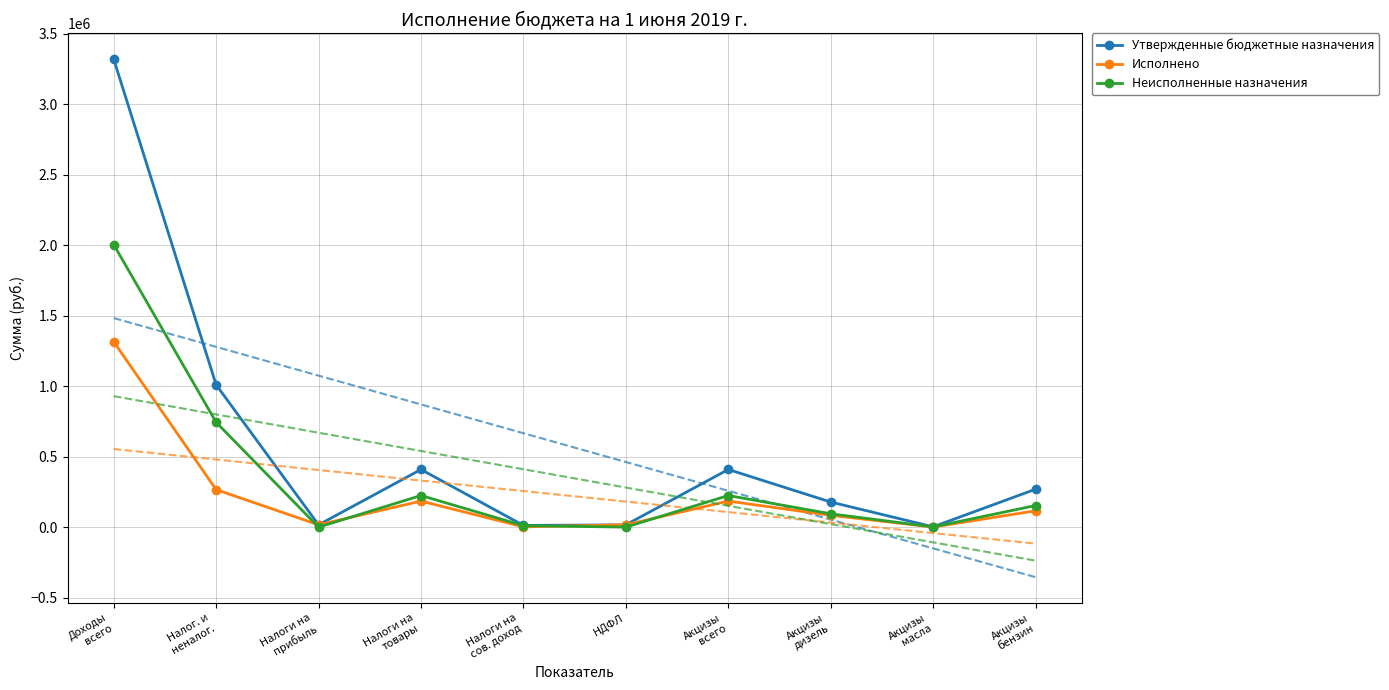

What is the minimum value for Утвержденные бюджетные назначения?

2000.0